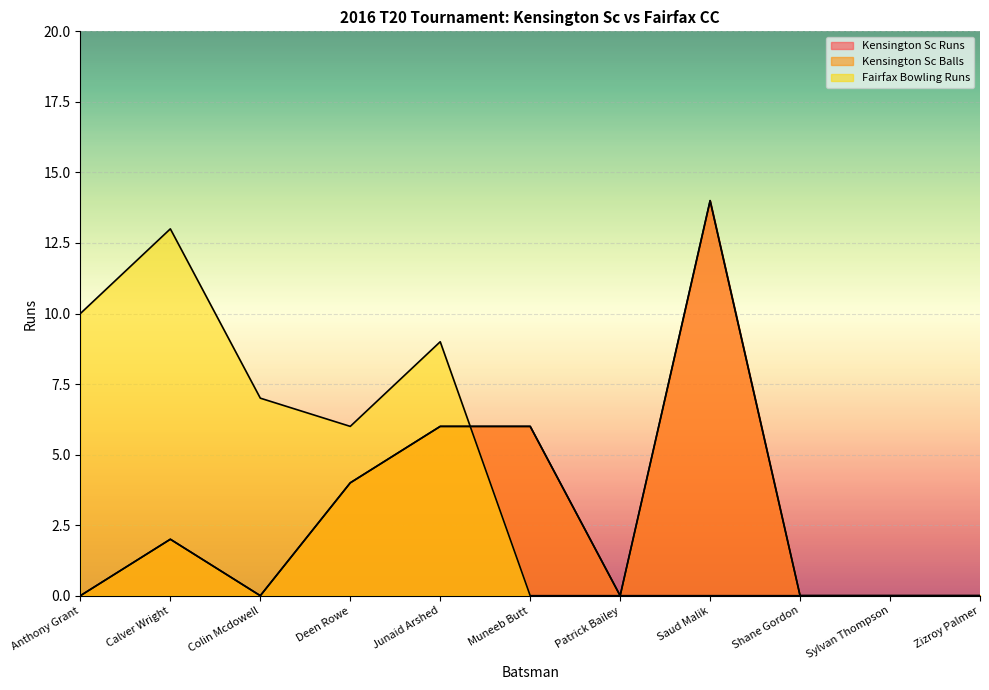

Which series has the largest range (max minus min)?

Kensington Sc Runs